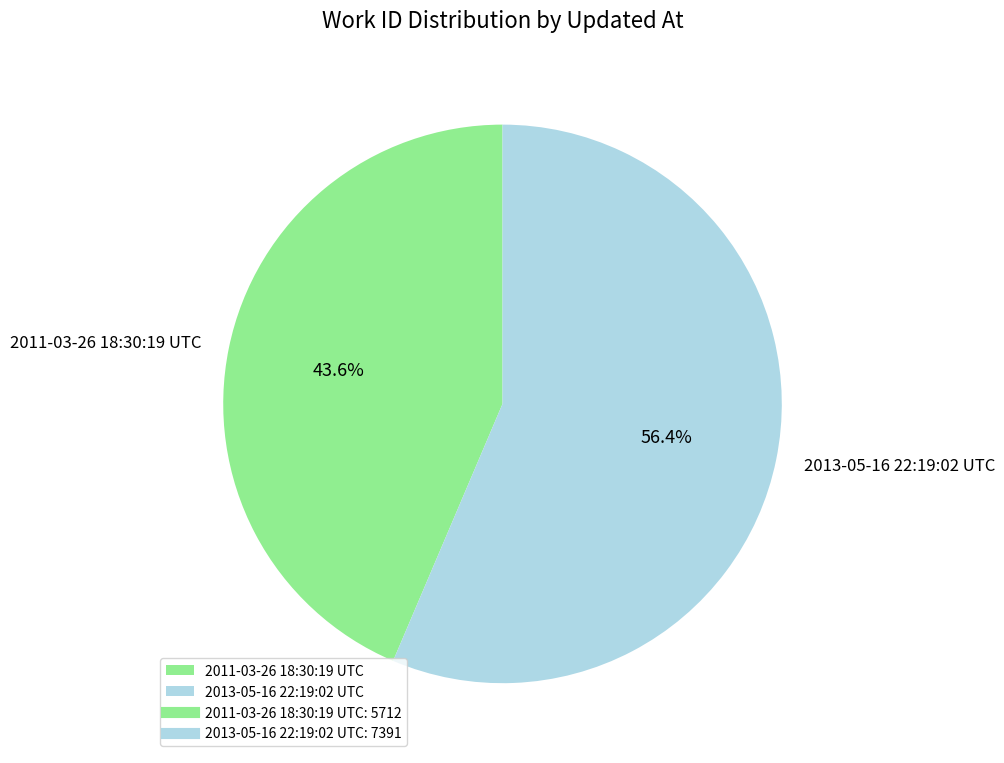

Is it true that 2013-05-16 22:19:02 UTC is 70% of the pie?

False